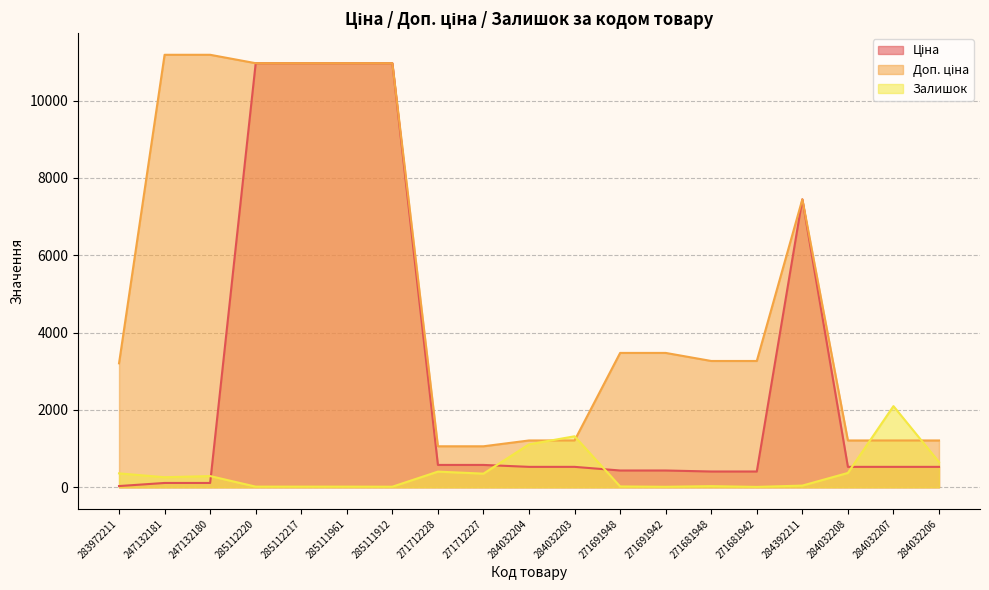

Rank the series by their maximum value, from lowest to highest.

Залишок, Ціна, Доп. ціна